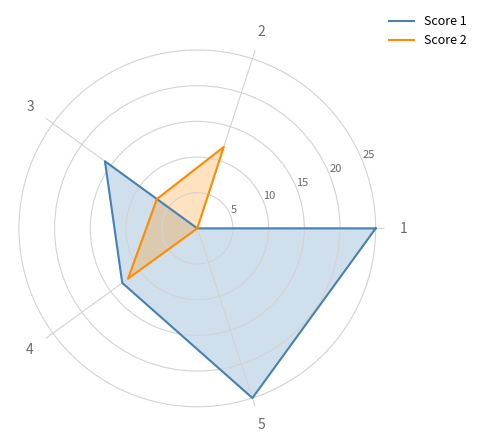

Rank the series at 1 from highest to lowest value.

Score 1, Score 2